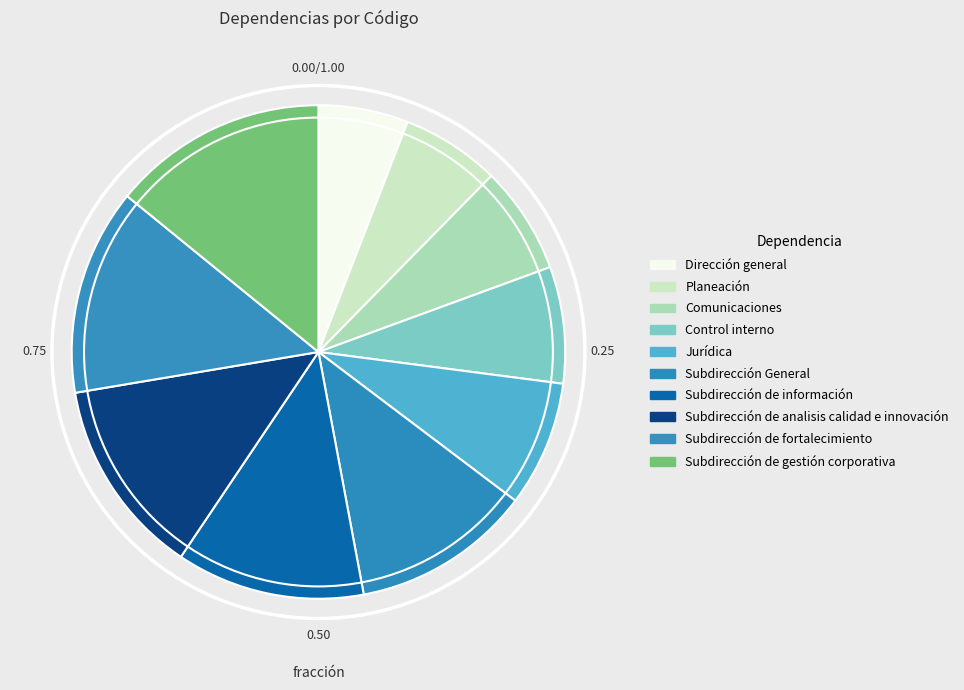

To the nearest percent, what is the difference between the largest and smallest slice percentages?

8%